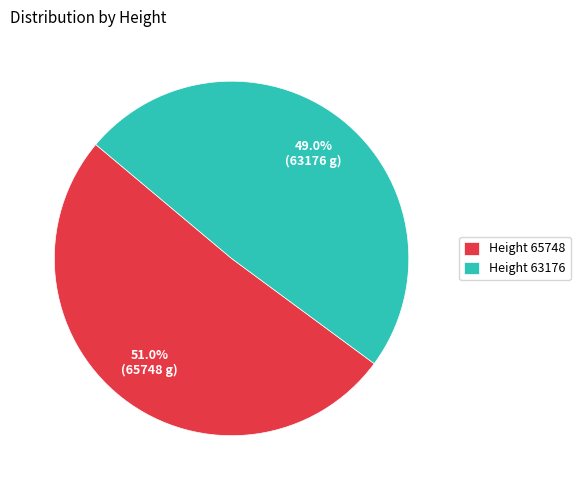

Rank the categories by value from lowest to highest.

Height 63176, Height 65748